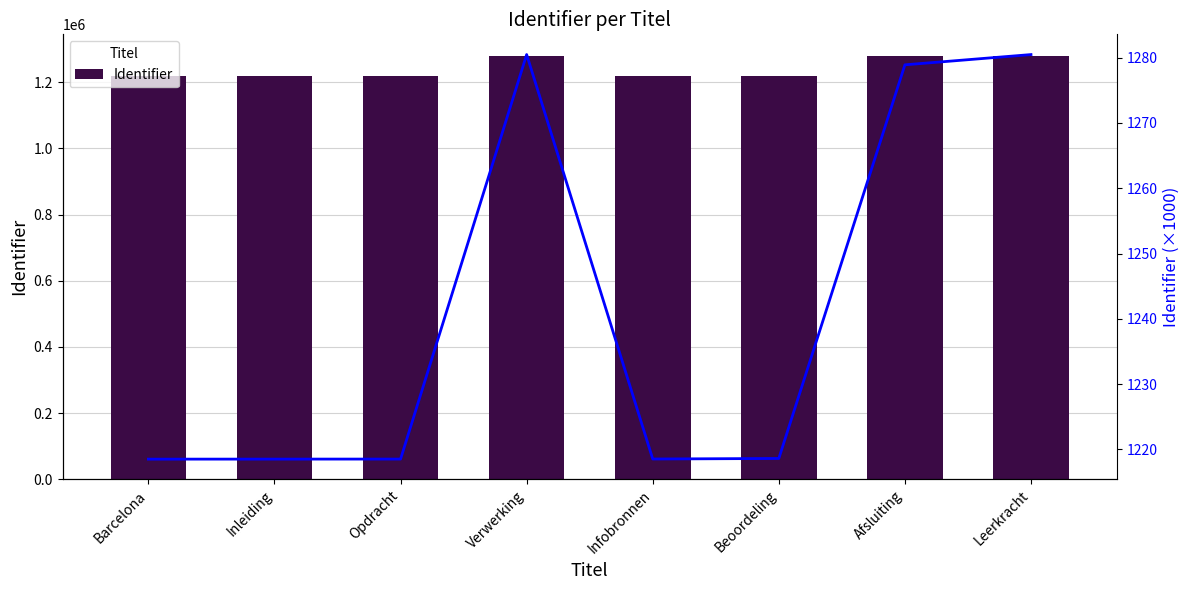

What is the difference between the maximum and minimum values in the Identifier (k) series?

62.0